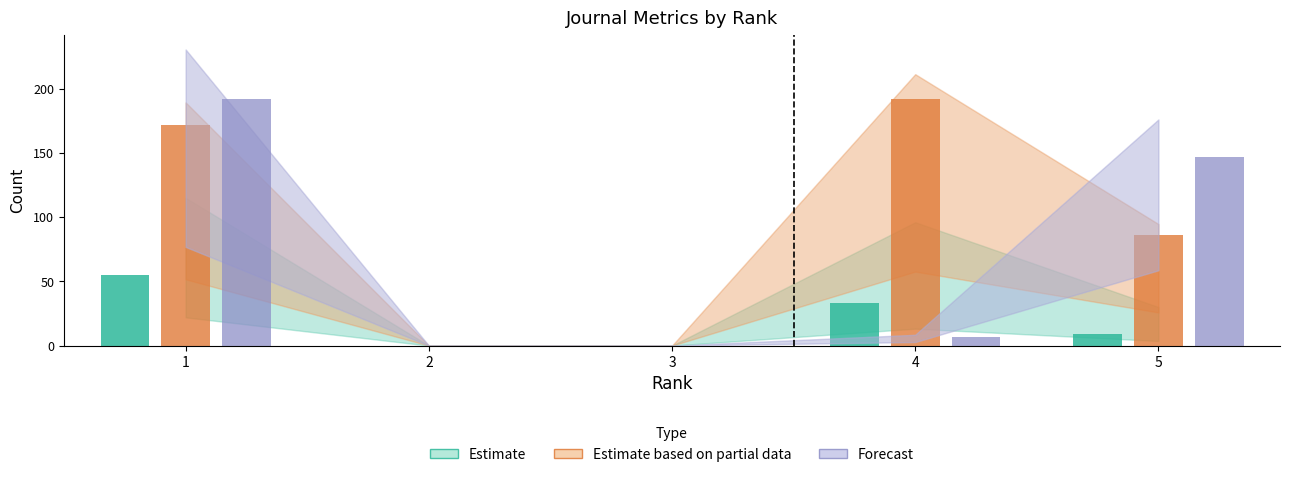

Which series has the largest total across all categories?

Estimate based on partial data